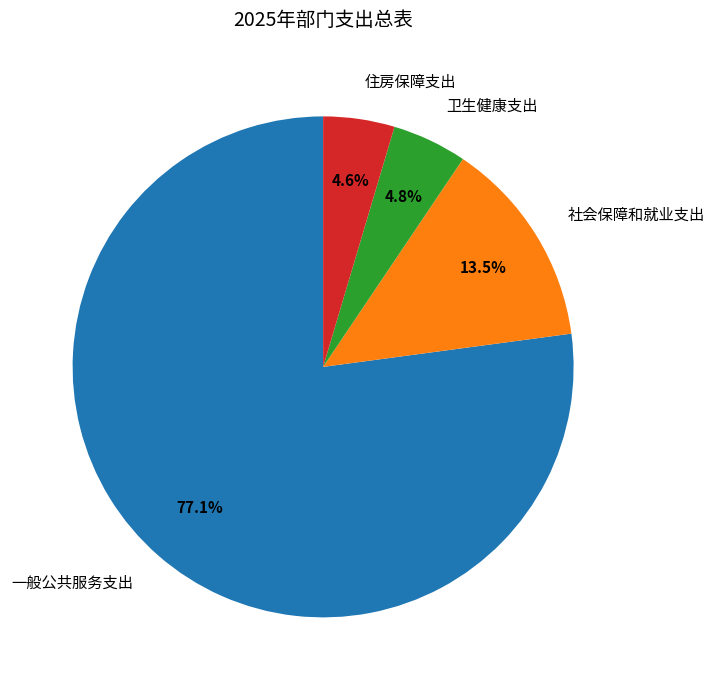

To the nearest percent, what is the difference between the 社会保障和就业支出 and 卫生健康支出 slice percentages?

9%